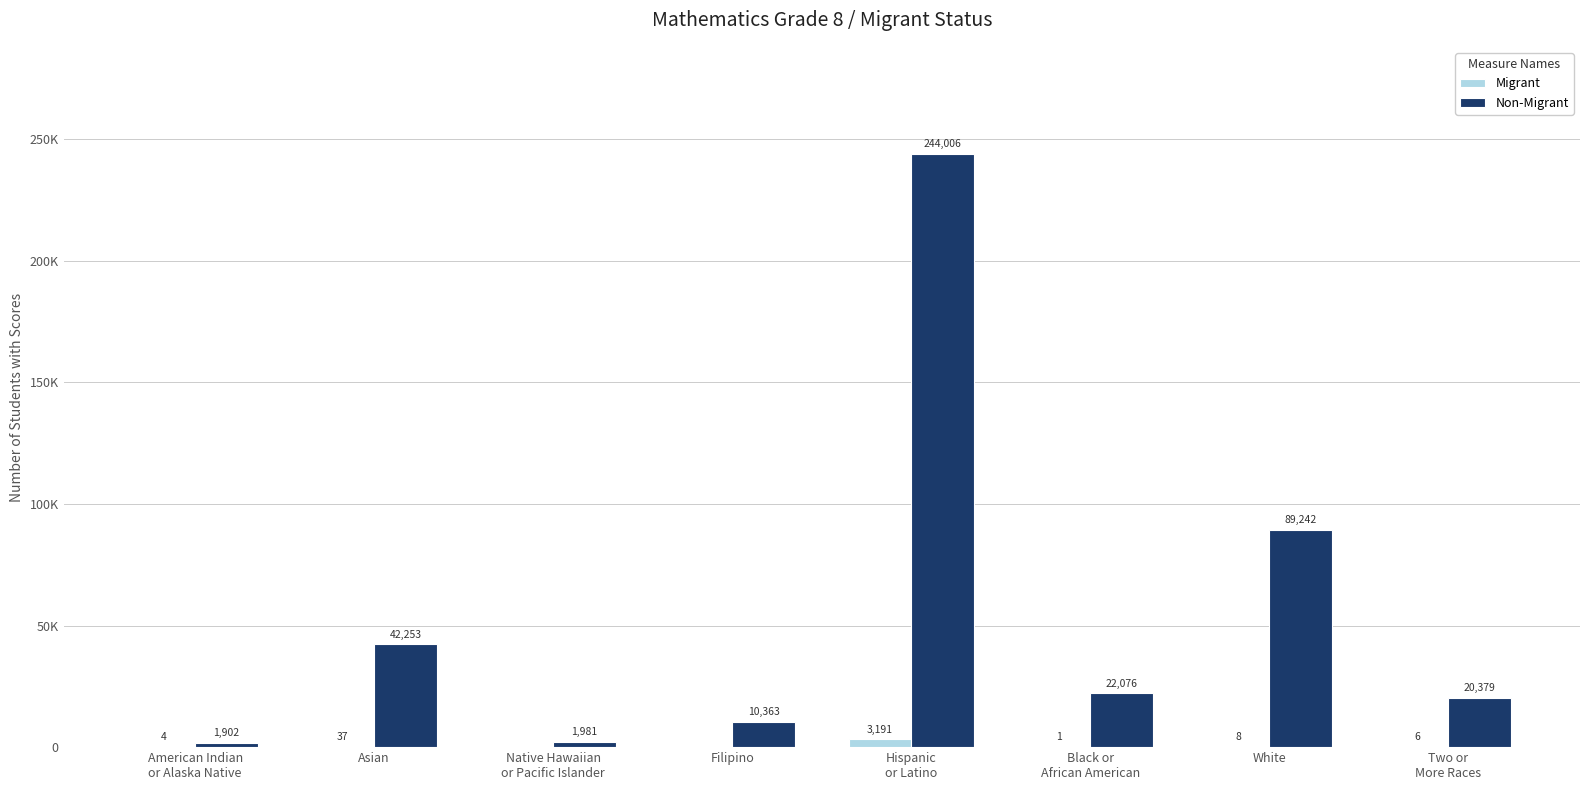

What is the value of the Non-Migrant bar at the 8th from the left?

20379